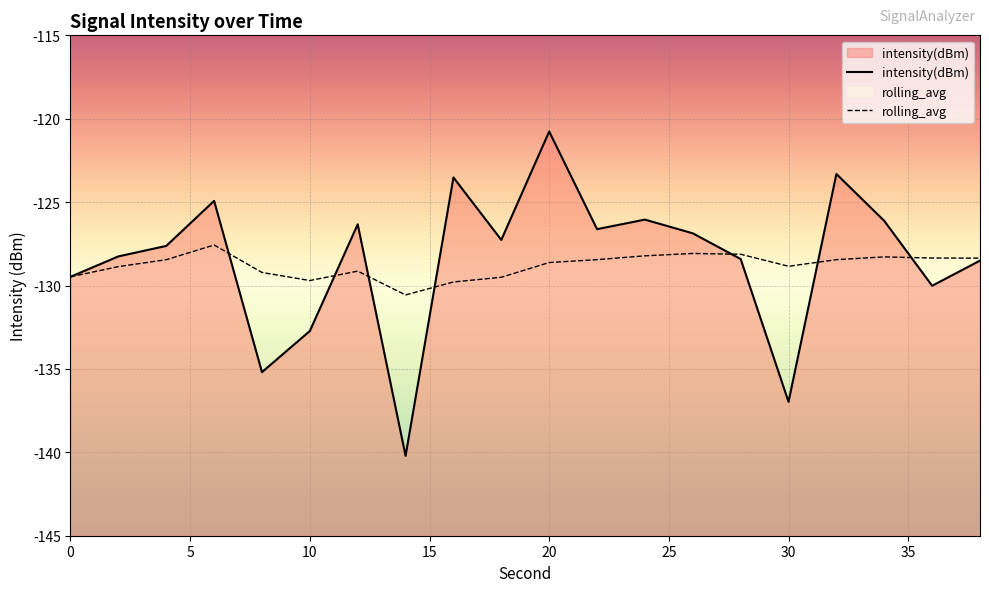

Reading left to right, list all the values displayed in this chart.

intensity(dBm): 0=-129.5	2=-128.3	4=-127.6	6=-124.9	8=-135.2	10=-132.7	12=-126.3	14=-140.2	16=-123.5	18=-127.3	20=-120.8	22=-126.6	24=-126.0	26=-126.9	28=-128.4	30=-137.0	32=-123.3	34=-126.1	36=-130.0	38=-128.5
rolling_avg: 0=-129.5	2=-128.9	4=-128.5	6=-127.6	8=-129.2	10=-129.7	12=-129.1	14=-130.6	16=-129.8	18=-129.5	20=-128.6	22=-128.4	24=-128.2	26=-128.1	28=-128.1	30=-128.8	32=-128.4	34=-128.3	36=-128.4	38=-128.4